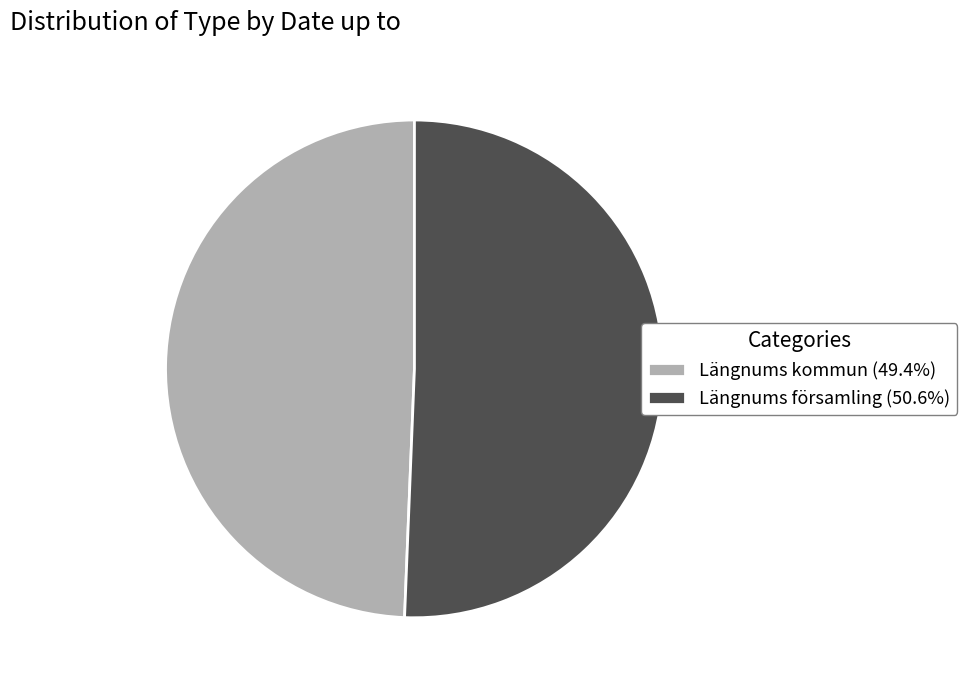

How many slices are in this pie chart?

2